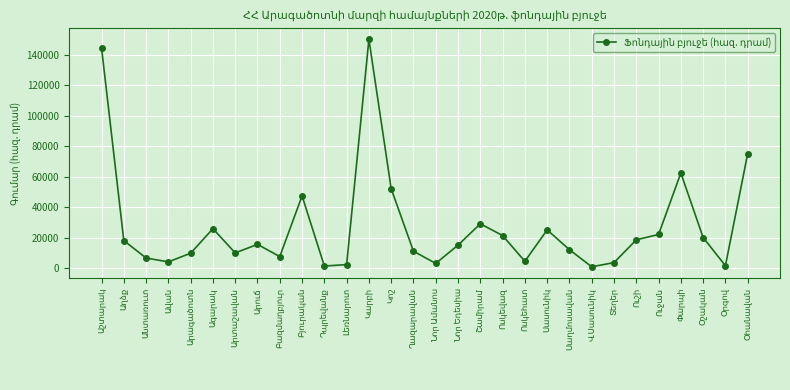

What is the value of the 15th point from the left?

11019.5